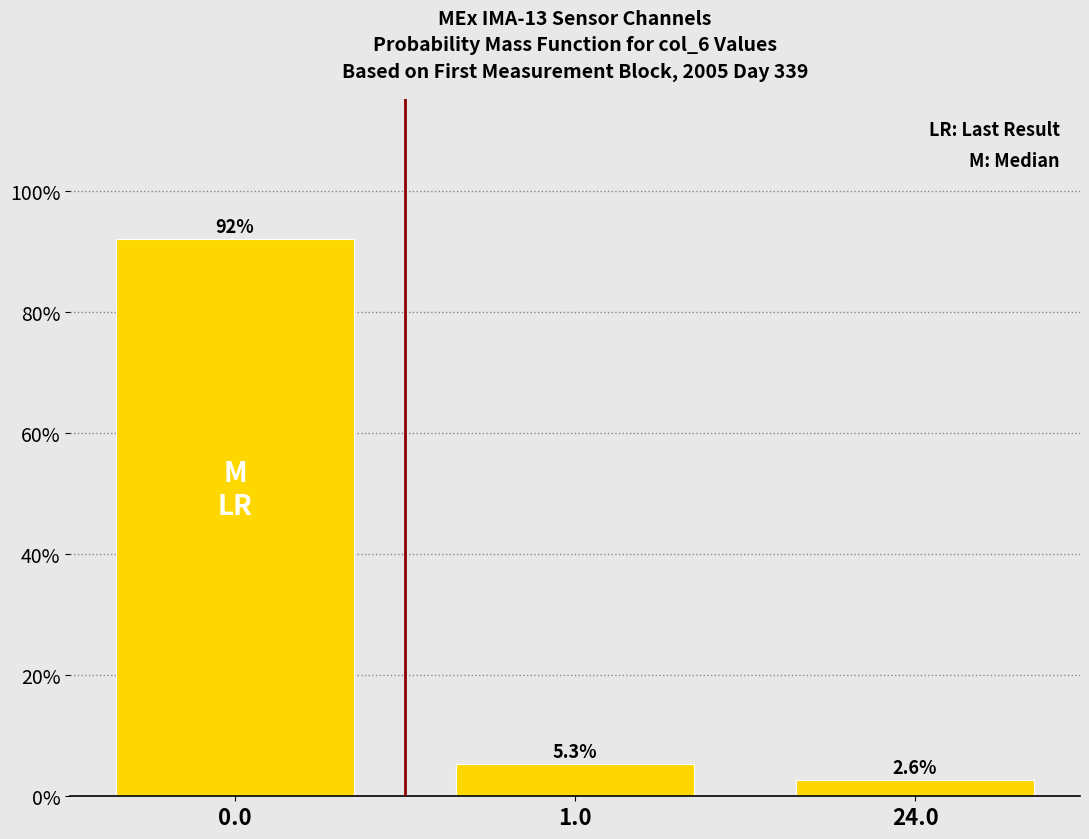

Reading left to right, extract all data points from this chart.

0.0=92.1	1.0=5.3	24.0=2.6